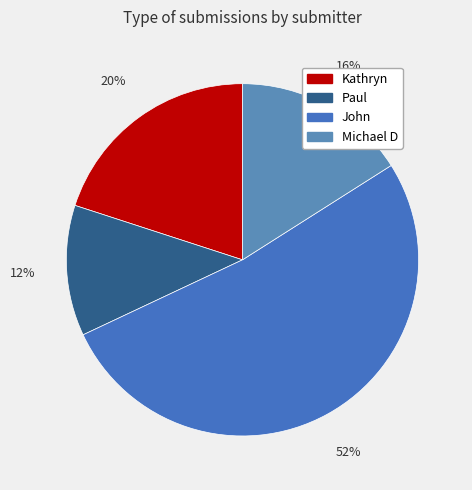

To the nearest percent, what is the combined percentage of Kathryn and Paul?

32%